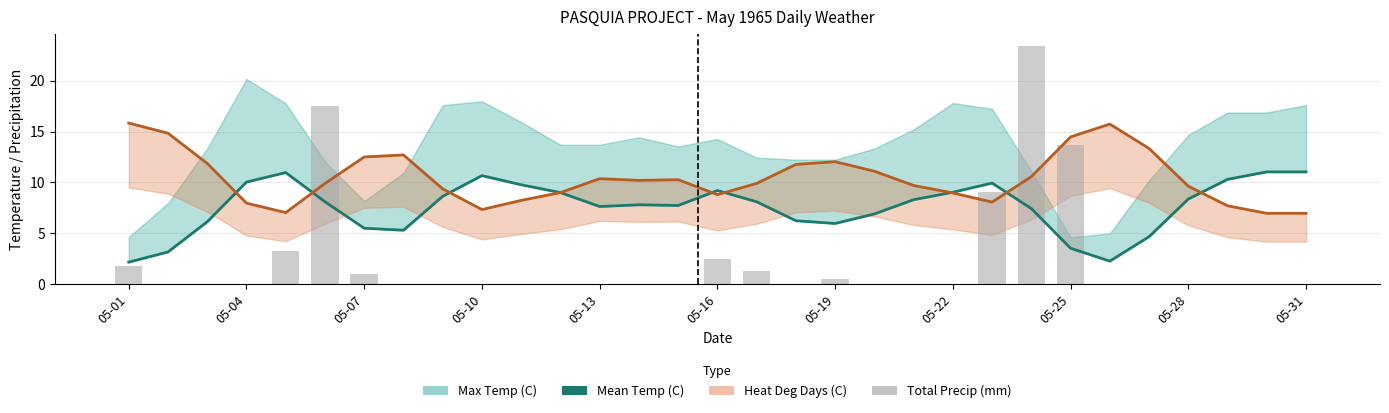

Which has a higher value, 05-31 or 05-22?

05-31